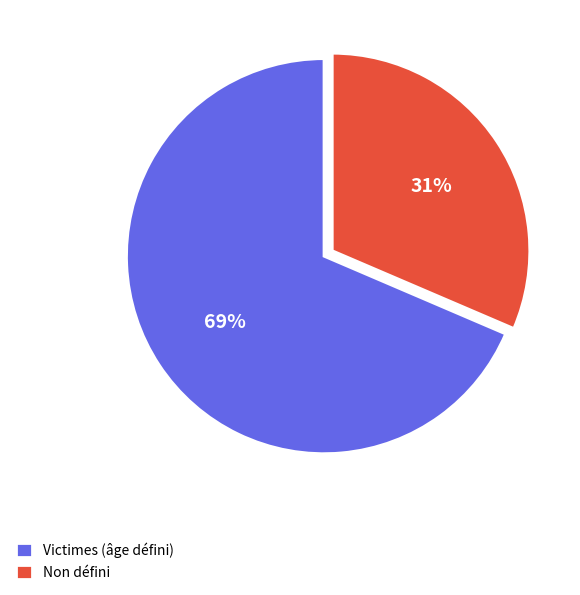

Do Non défini and Victimes (âge défini) together represent more than half of the pie?

Yes